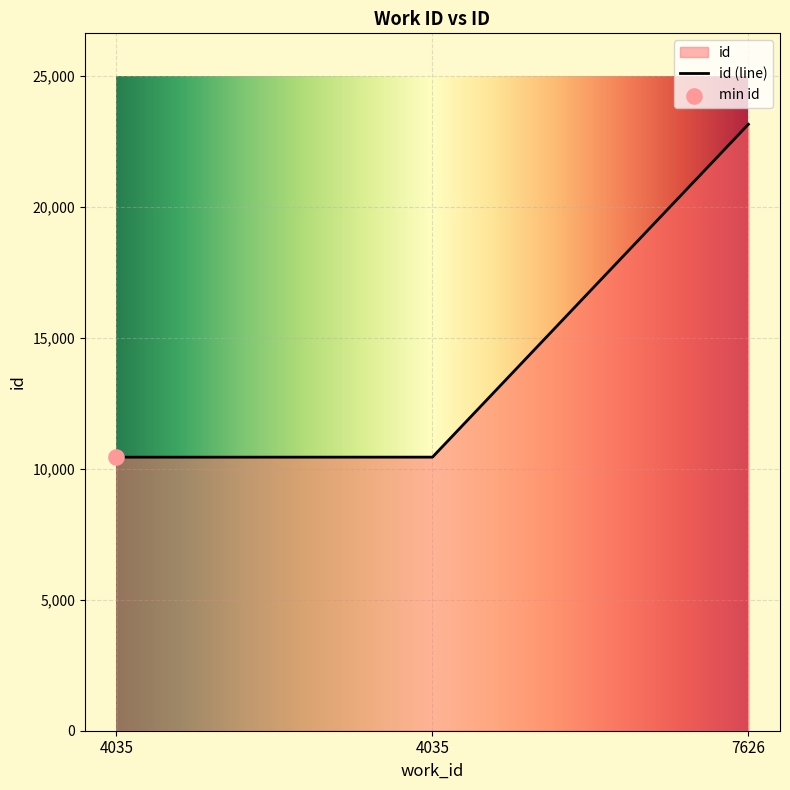

What is the ratio of the value at 4035 to the value at 7626?

0.5